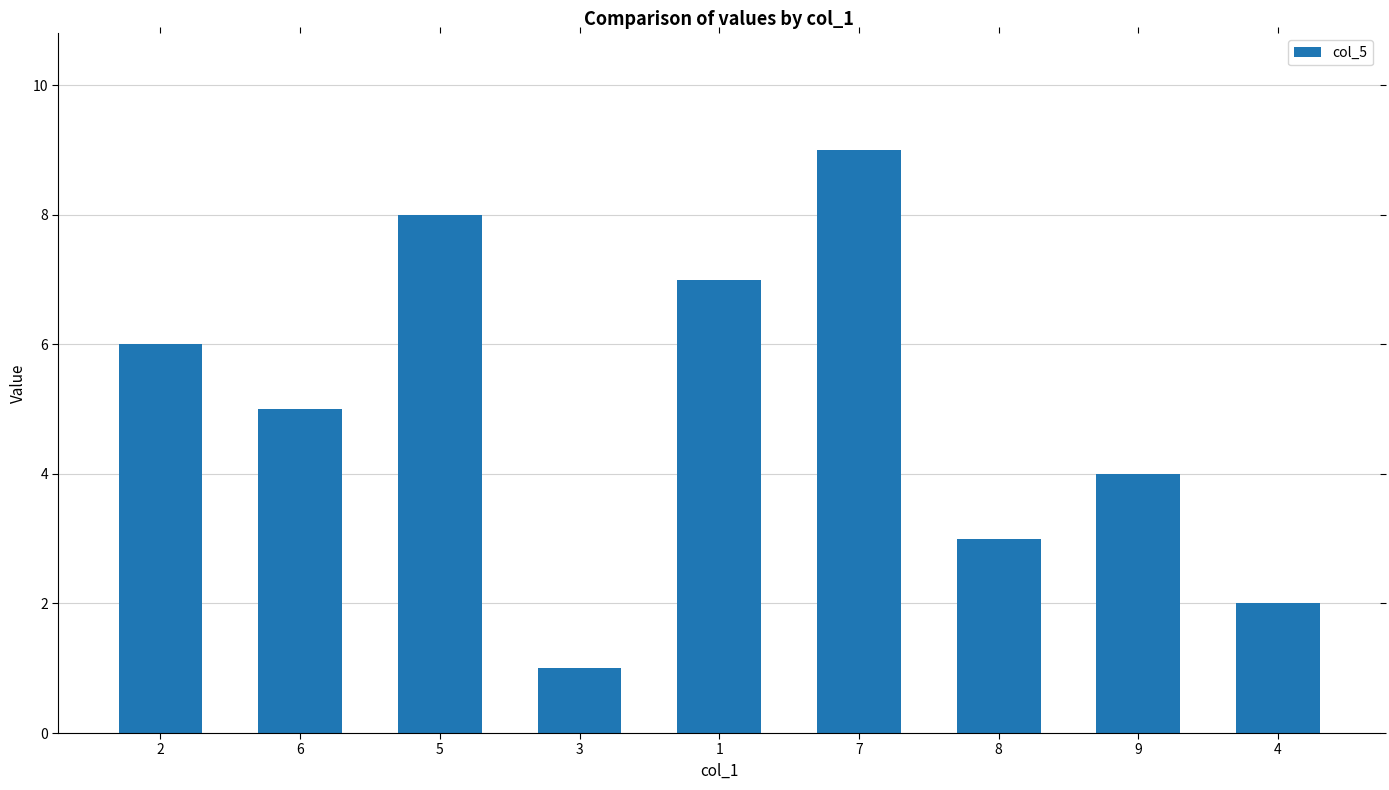

What is the label of the 7th bar from the left?

8